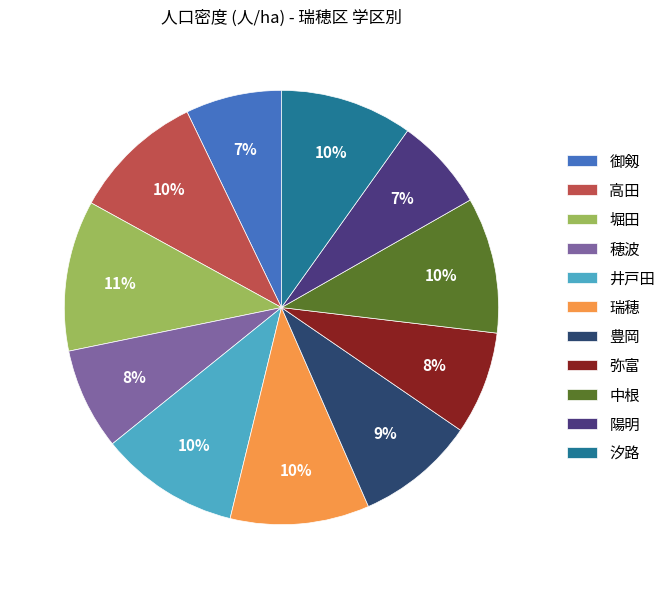

Is there any slice that represents more than half of the pie?

No